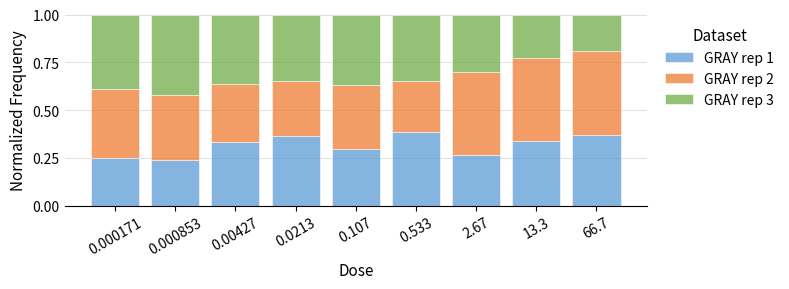

What is the sum of all GRAY rep 1 values?

2.8